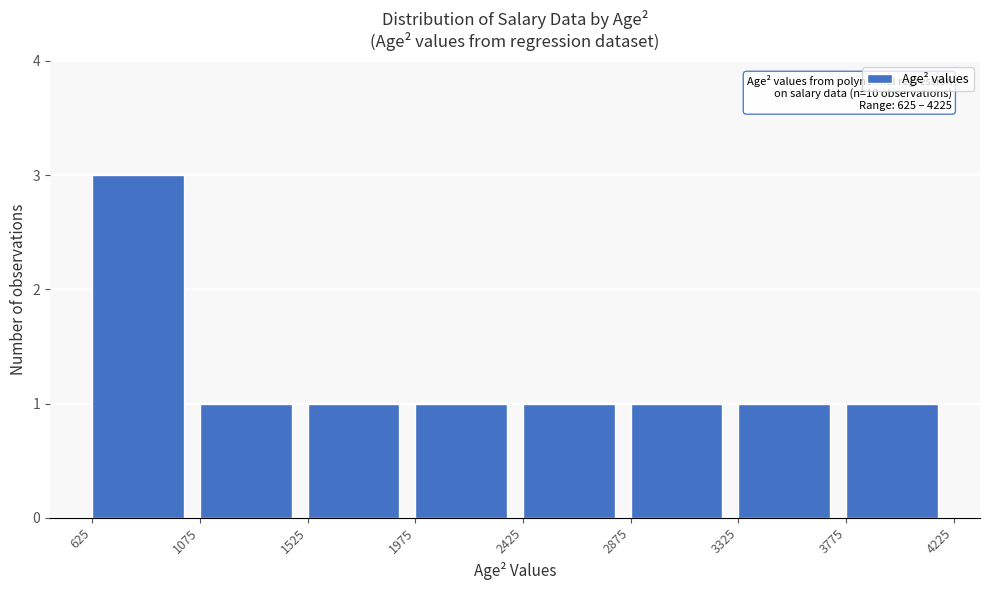

Which range on the x-axis has the tallest bar?

625 to 1075